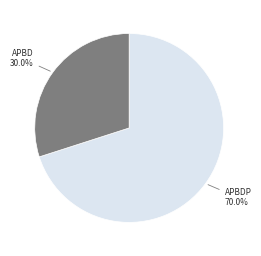

To the nearest percent, what is the difference between the largest and smallest slice percentages?

40%